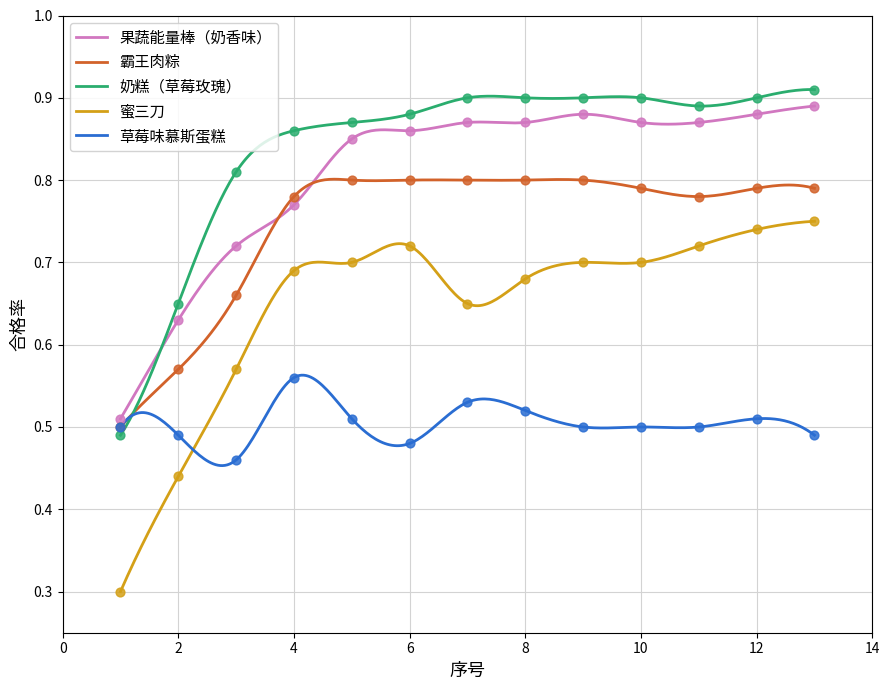

What are all the series names shown in the legend?

果蔬能量棒（奶香味）, 霸王肉粽, 奶糕（草莓玫瑰）, 蜜三刀, 草莓味慕斯蛋糕